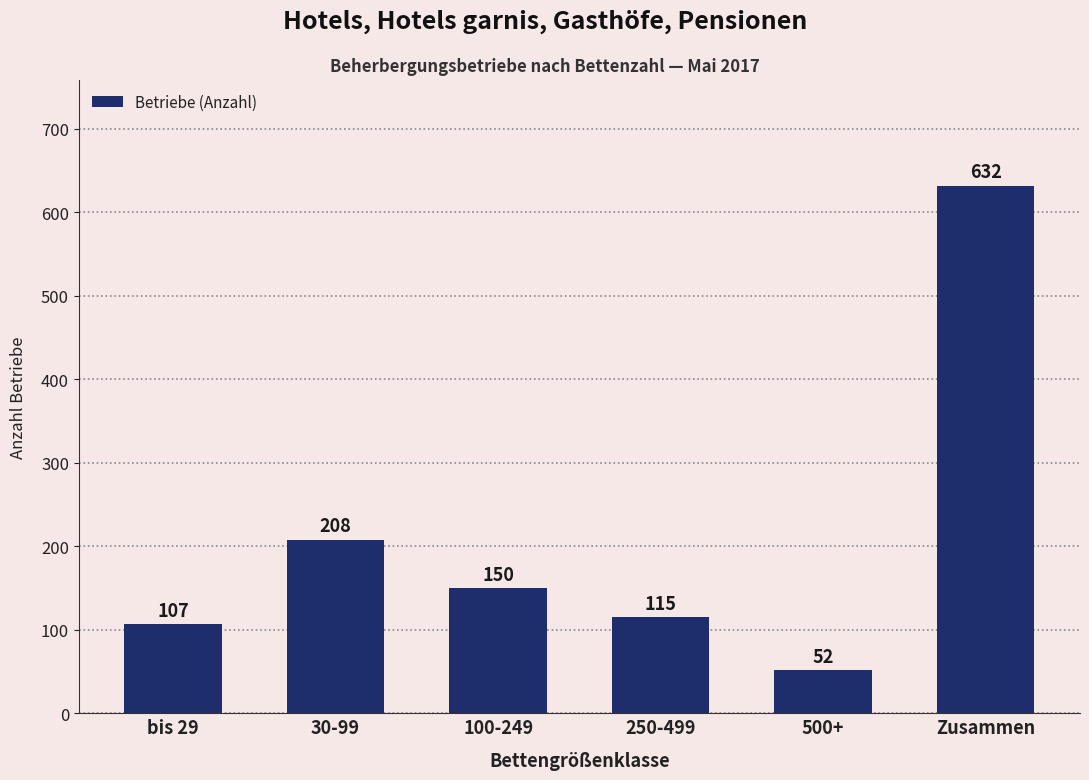

What is the maximum value shown in the chart?

632